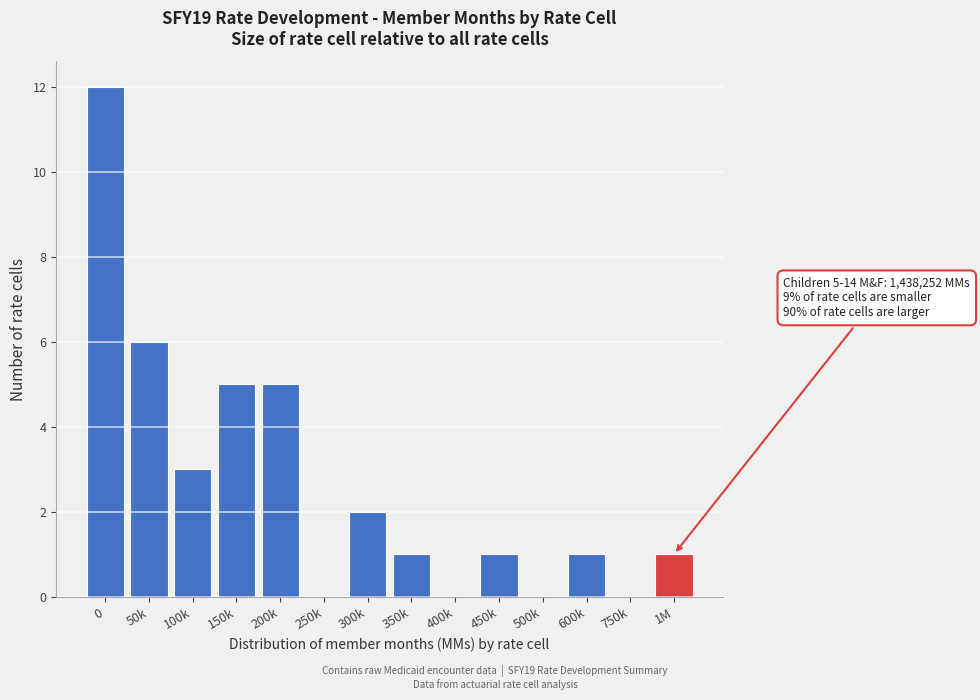

Reading left to right, list all the values displayed in this chart.

0=12	50k=6	100k=3	150k=5	200k=5	250k=0	300k=2	350k=1	400k=0	450k=1	500k=0	600k=1	750k=0	1M=1